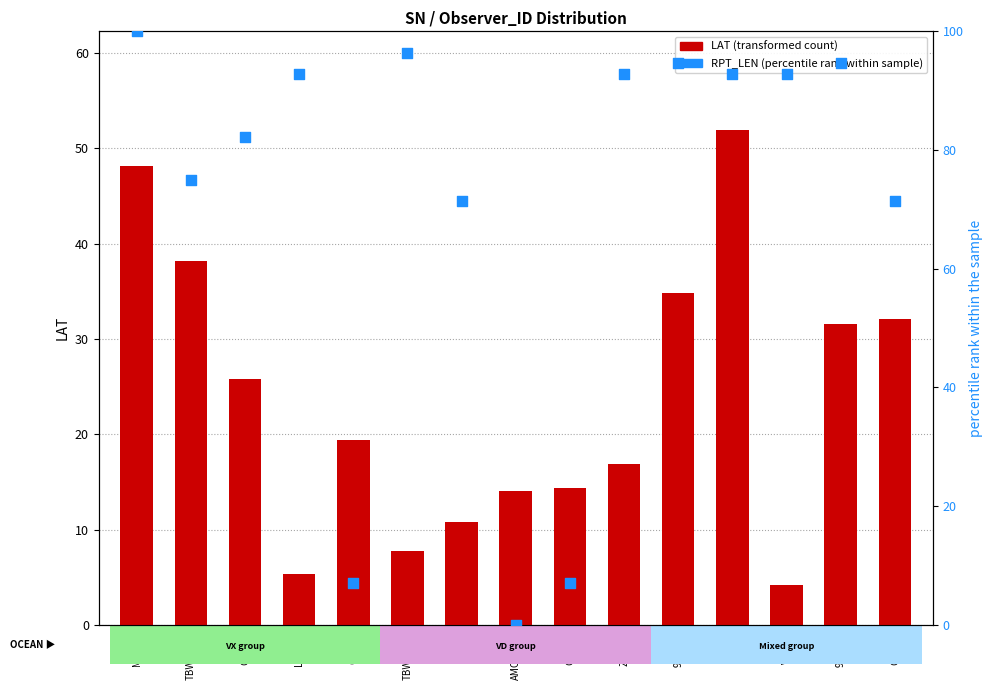

Which series has the largest total across all categories?

RPT_LEN (percentile rank)